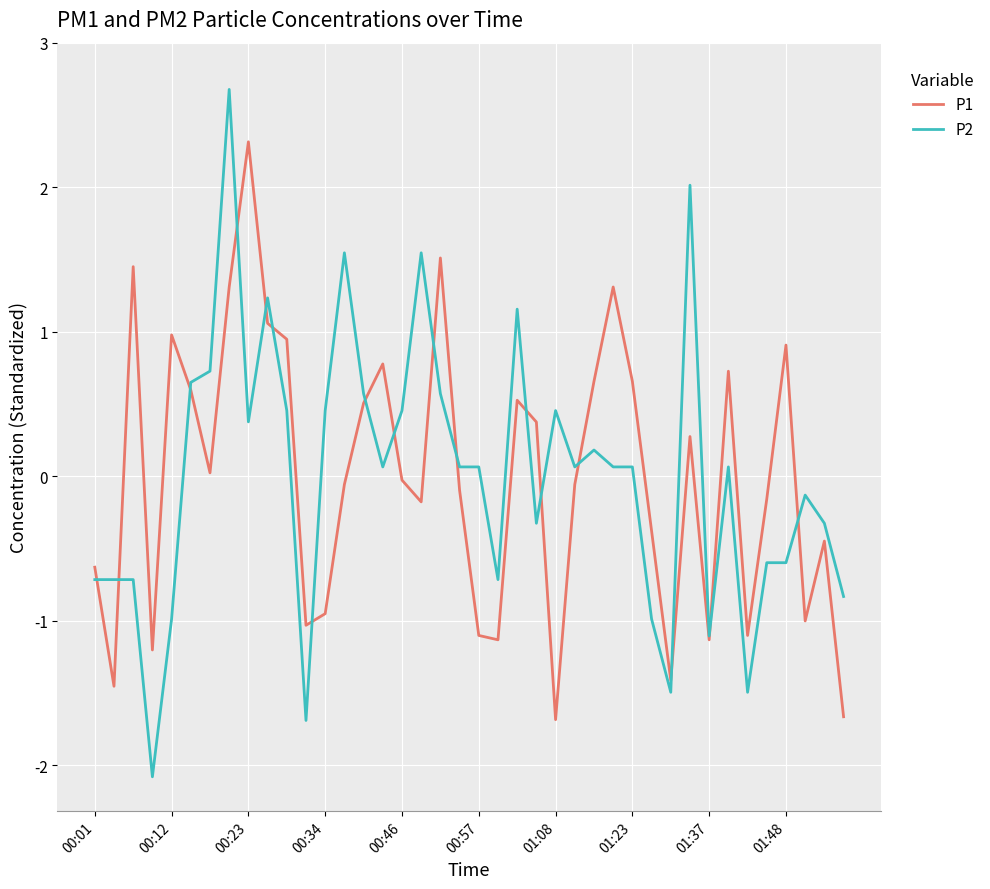

How many negative values does the P2 series have?

17